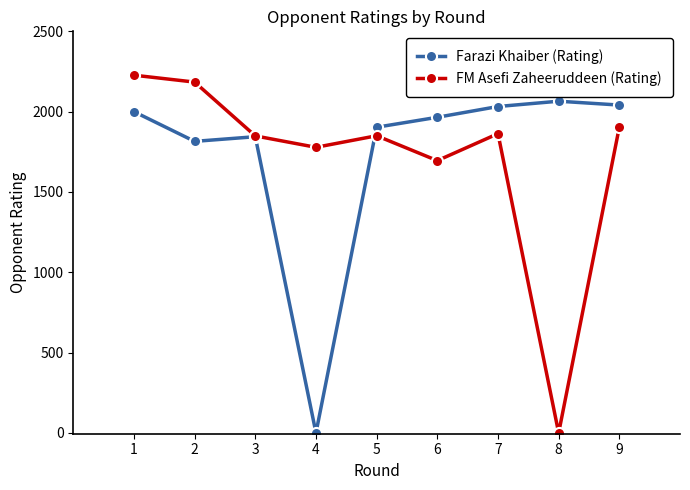

Is the value of Farazi Khaiber (Rating) at 3 greater than the value of FM Asefi Zaheeruddeen (Rating) at 2?

No